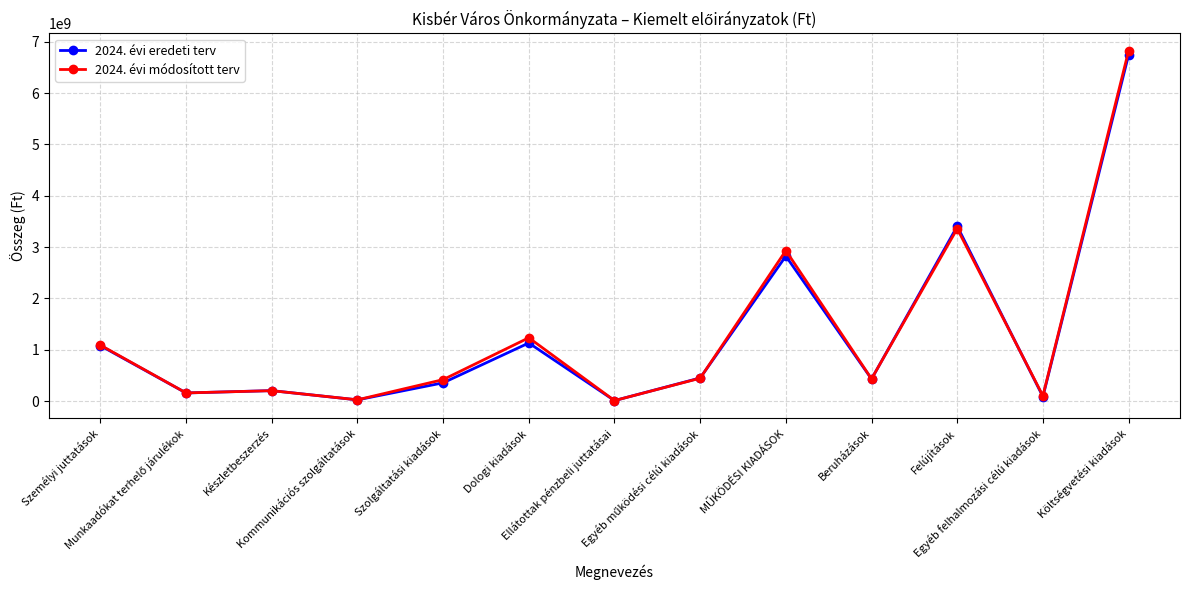

At how many categories does at least one series exceed 844861408?

5